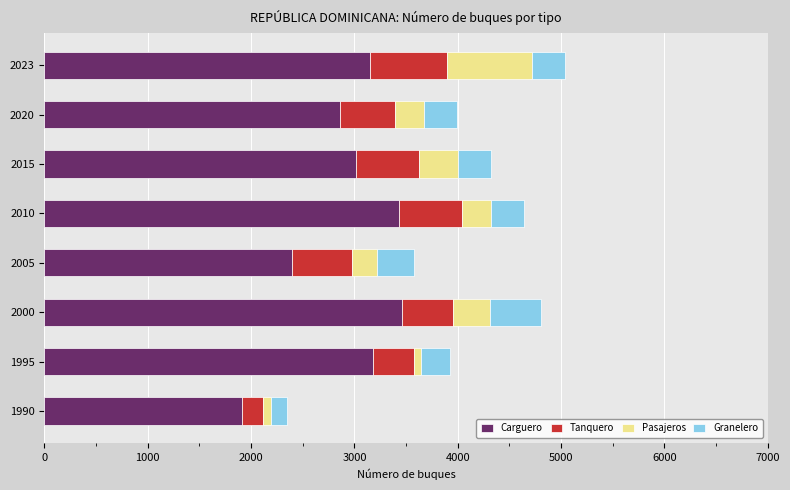

What is the difference between the maximum and minimum values in the Carguero series?

1557